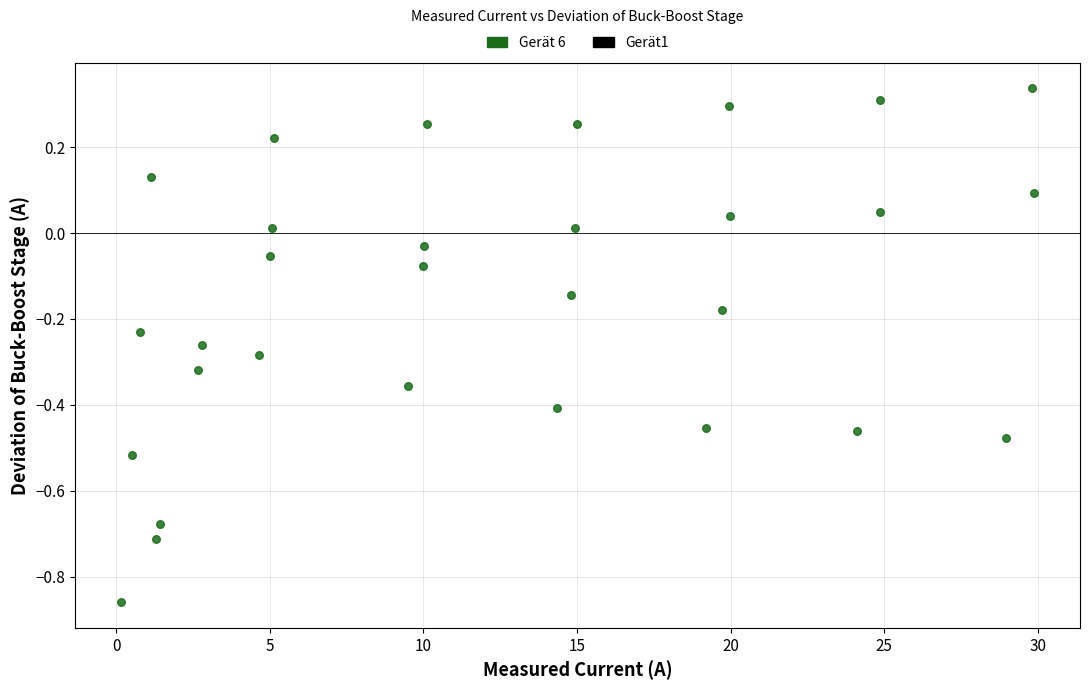

What is the range of X values (max minus min)?

29.7